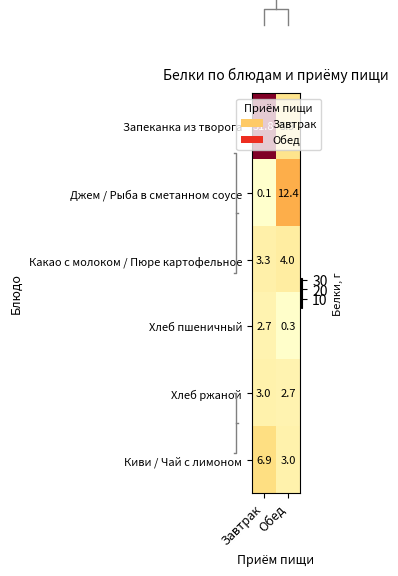

Count the number of data series in this chart.

6